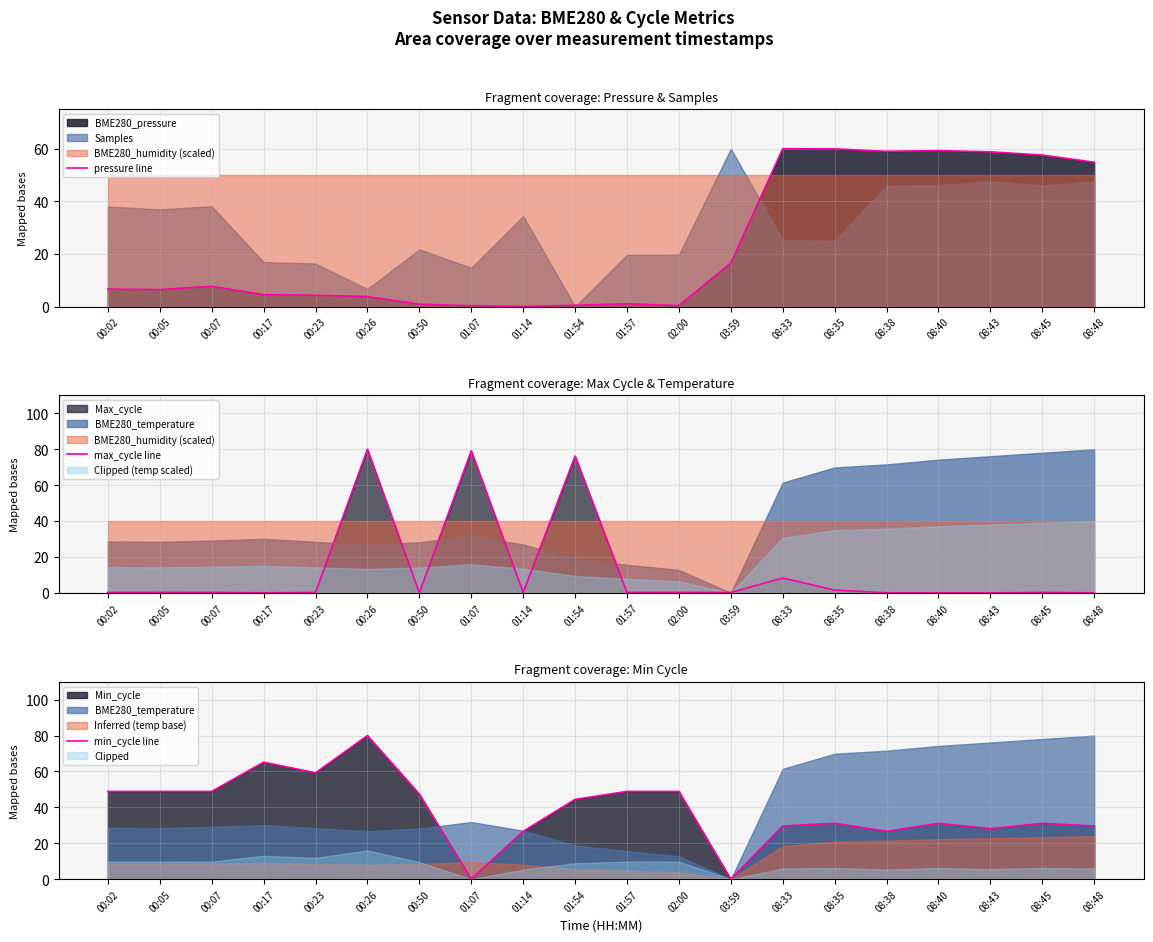

How many times do min_cycle line and max_cycle line cross each other?

6